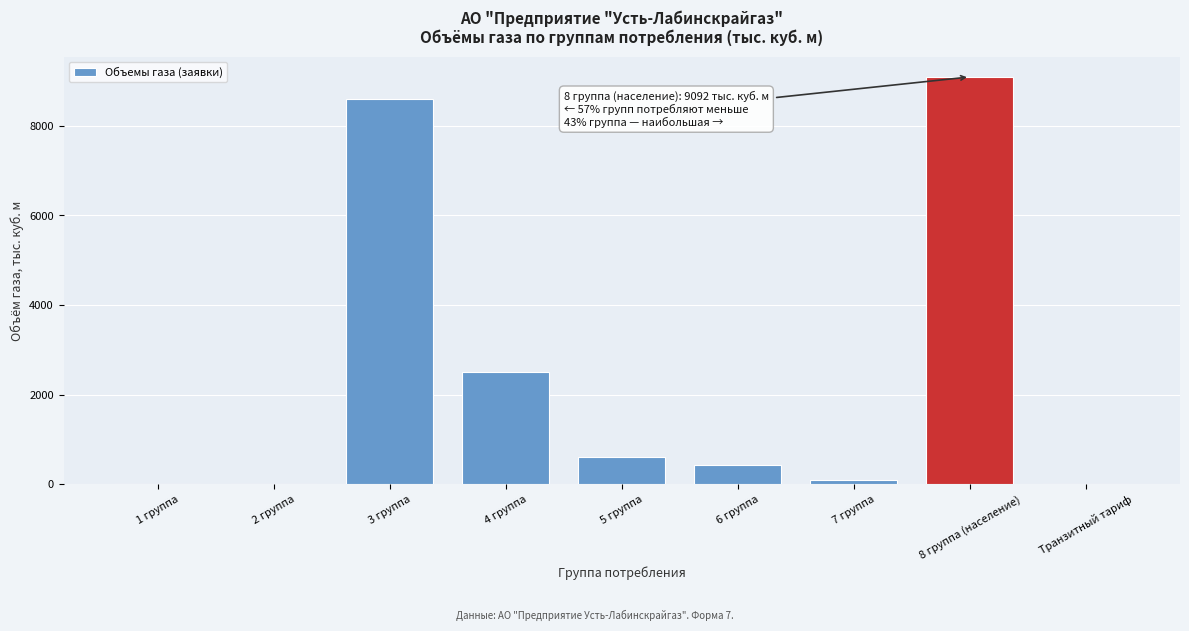

Reading left to right, what are all the values shown in this chart?

1 группа=0.0	2 группа=0.0	3 группа=8600.0	4 группа=2506.0	5 группа=599.0	6 группа=425.8	7 группа=91.9	8 группа (население)=9092.5	Транзитный тариф=0.0